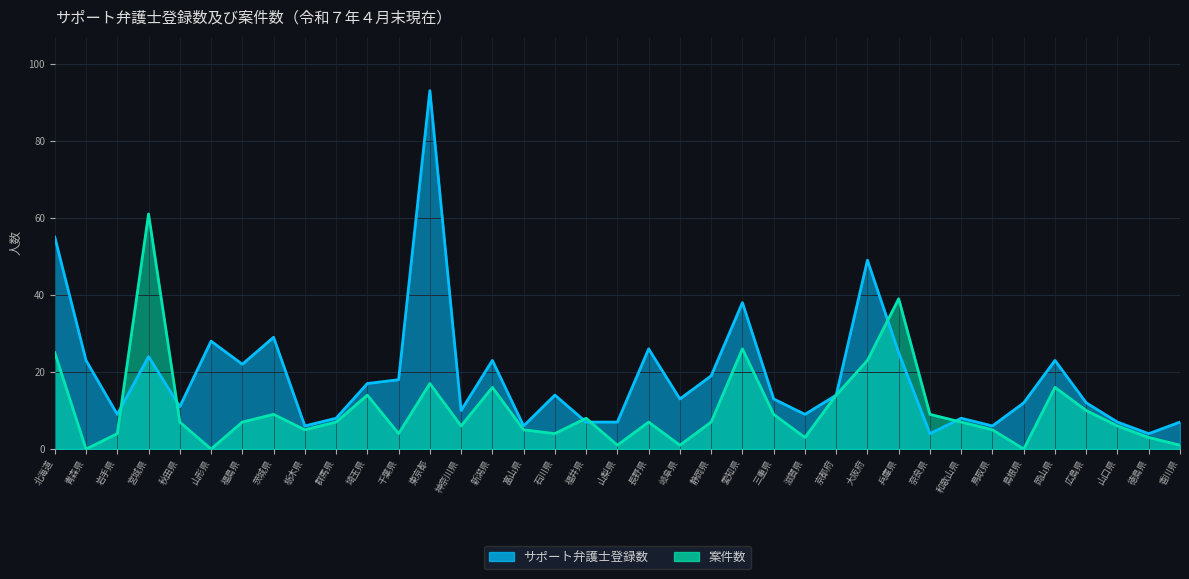

What is the label of the 17th point from the left?

石川県